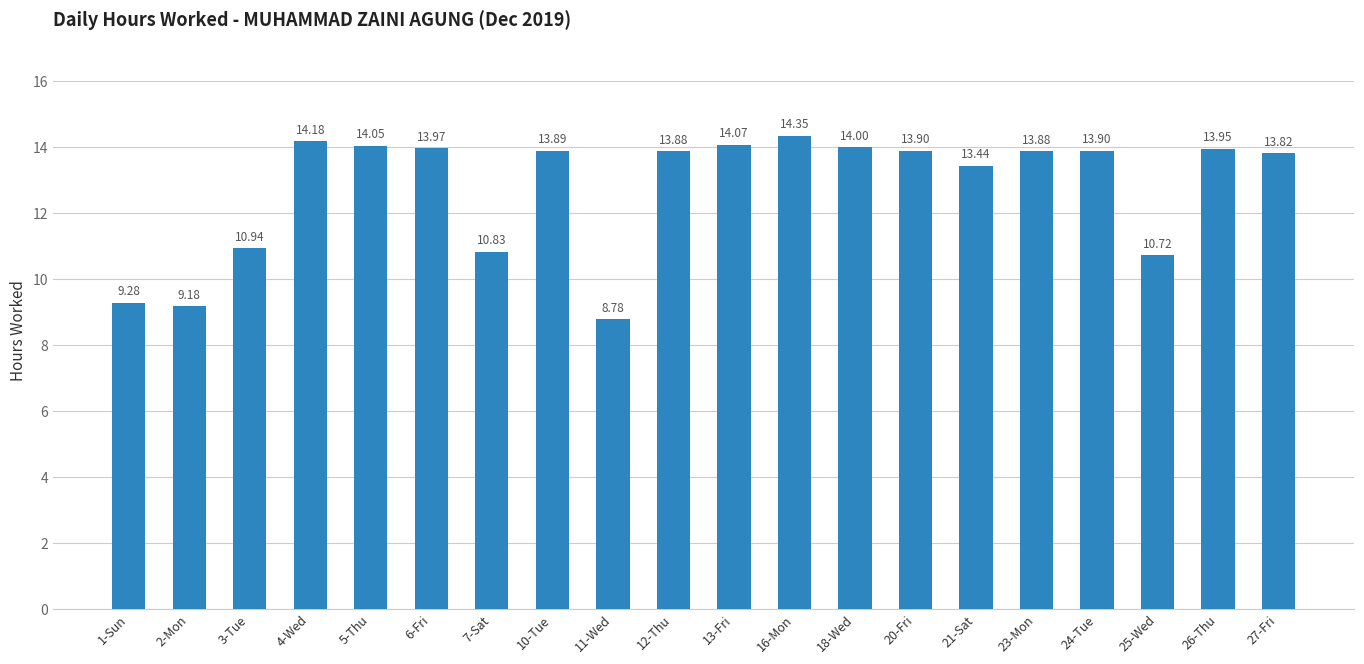

Which label corresponds to the smallest value in the chart?

11-Wed